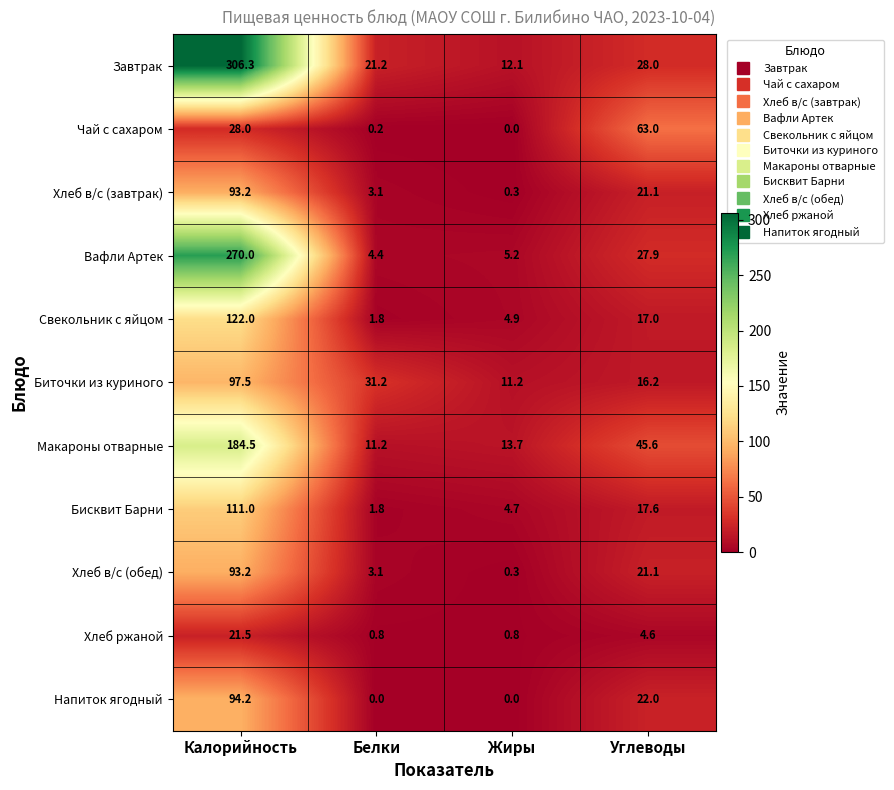

At which label does Завтрак reach its minimum?

Жиры